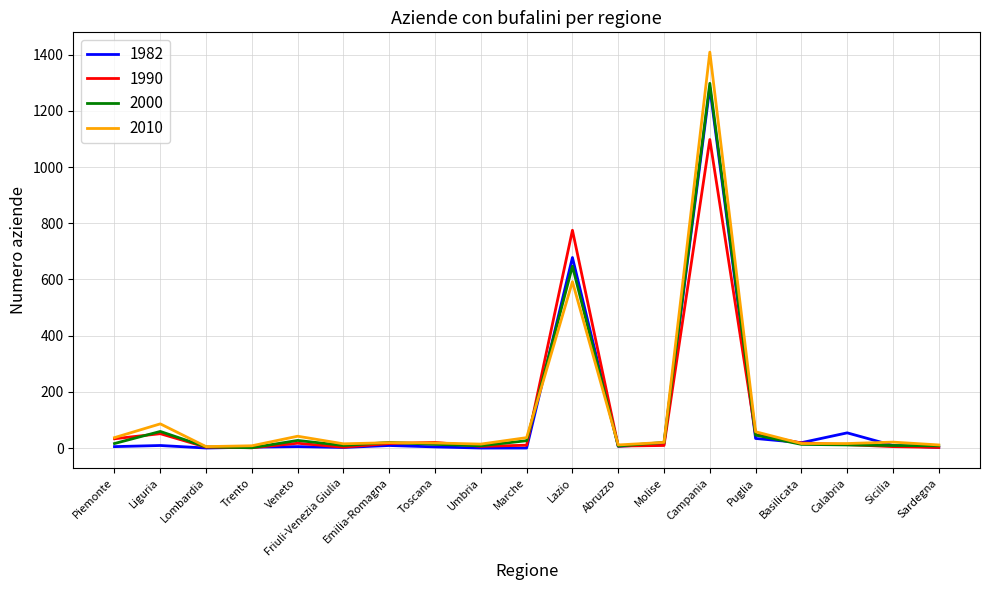

Which series has the largest range (max minus min)?

2010